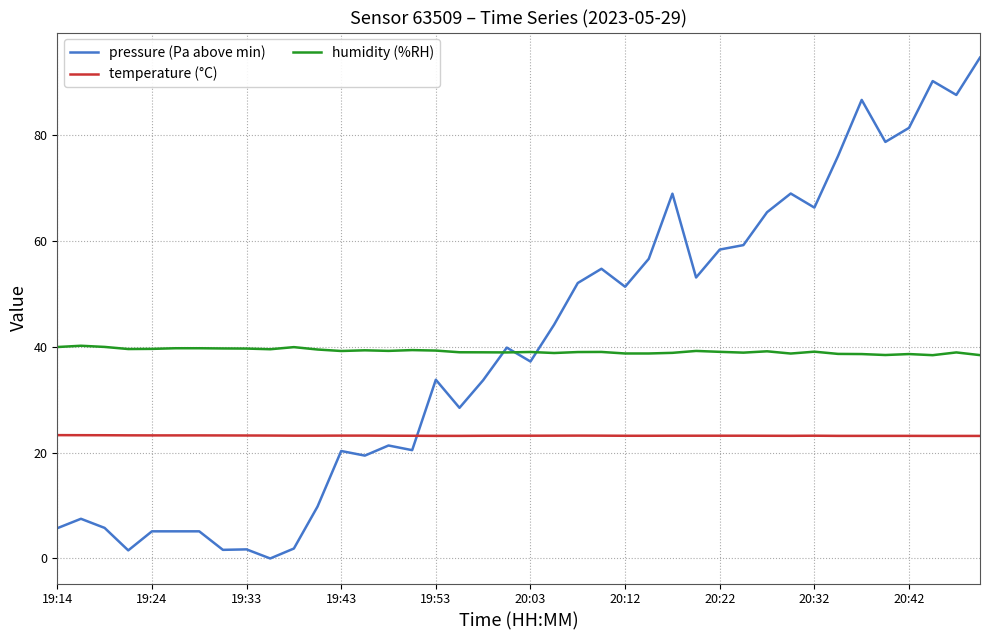

Does the chart display data point markers on the line(s)?

No